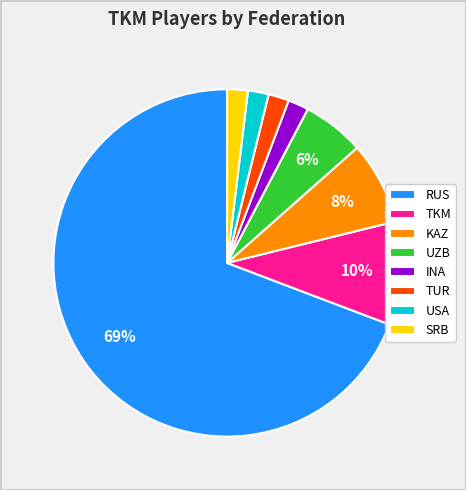

Which slice is the largest?

RUS